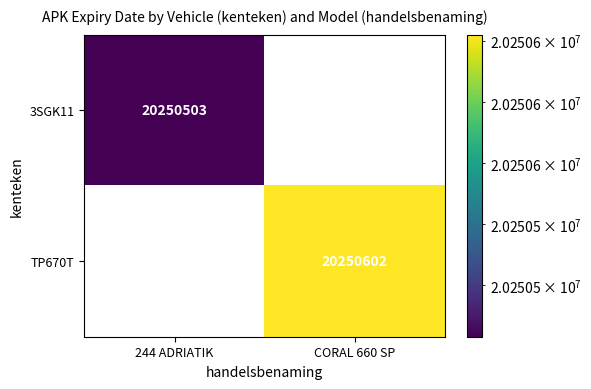

What is the average value of the 3SGK11 series?

10125252